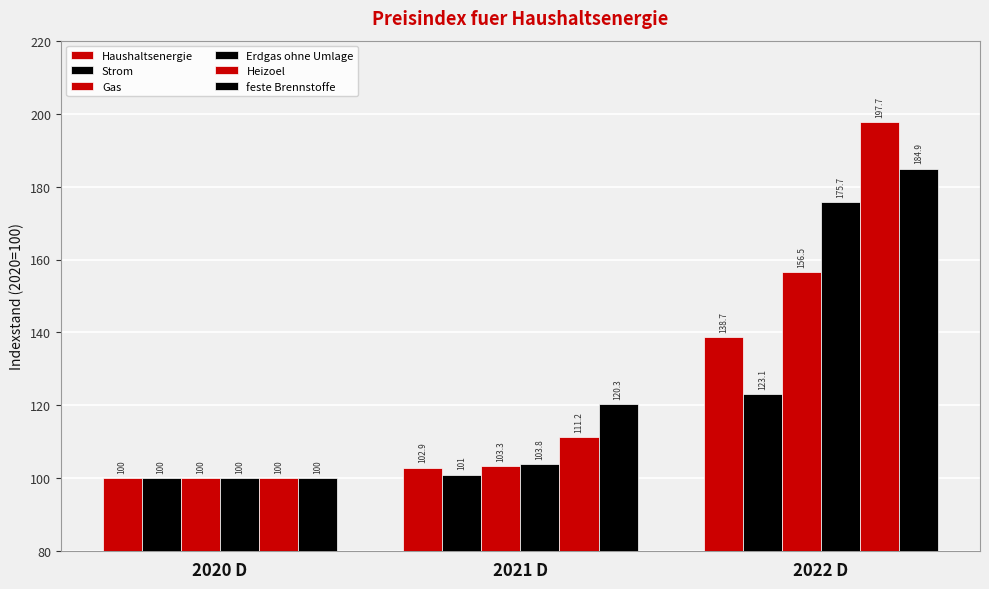

What is the label of the 1st bar from the right?

2022 D